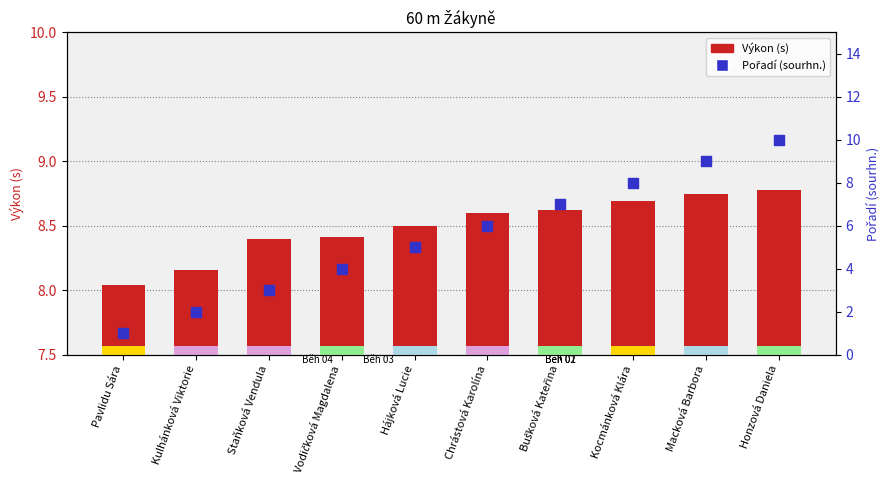

What is the total value across all series at Staňková Vendula?

11.4